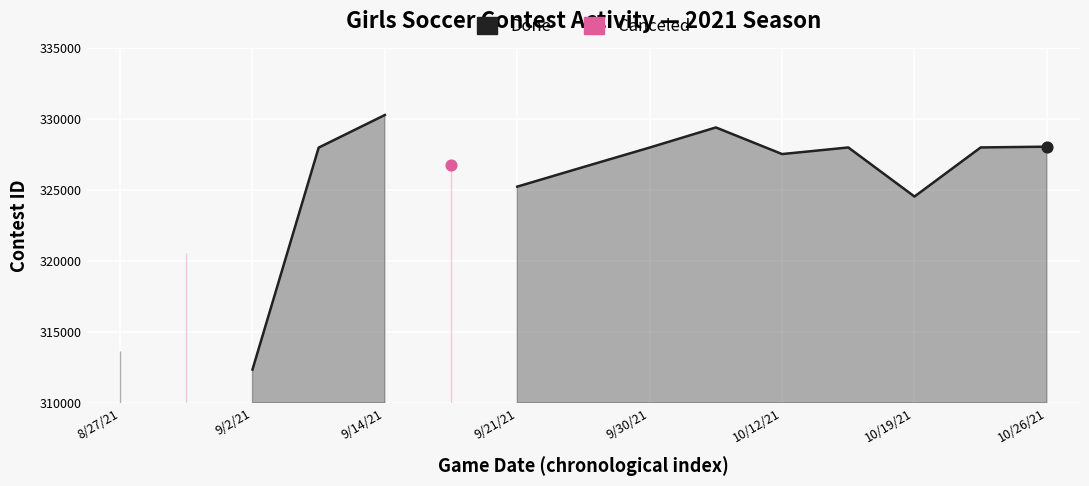

What are all the series names shown in the legend?

Done, Canceled